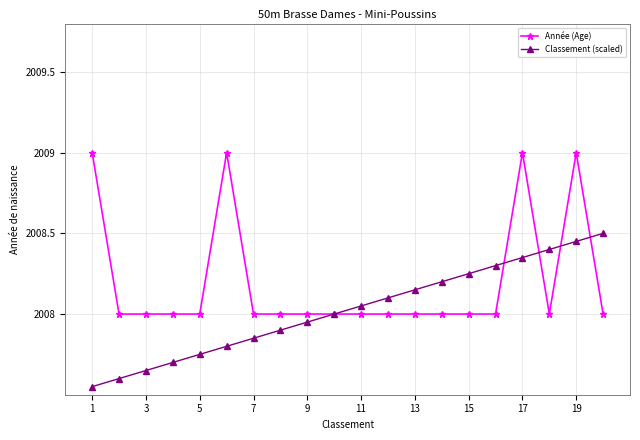

List the series in order of their peak value, highest first.

Année (Age), Classement (scaled)